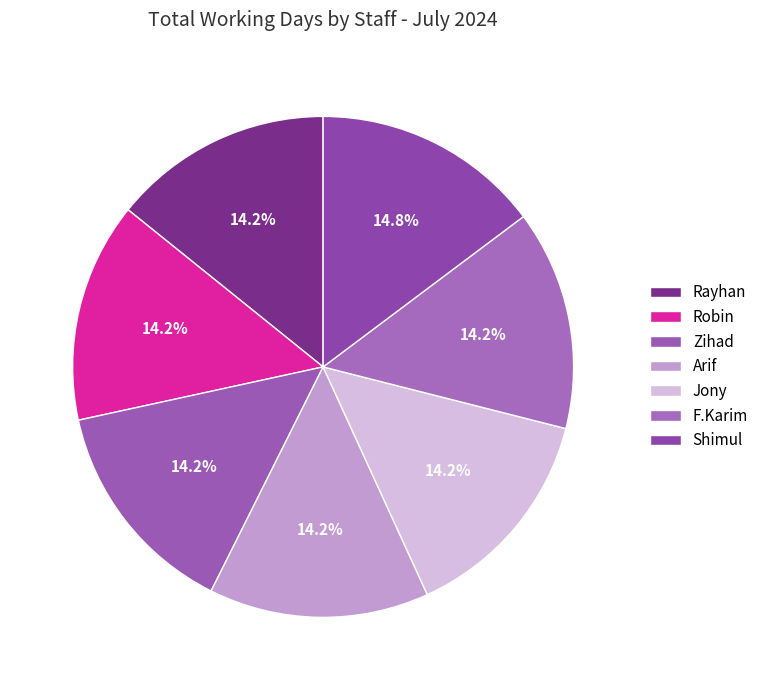

Is it true that Robin is 14% of the pie?

True